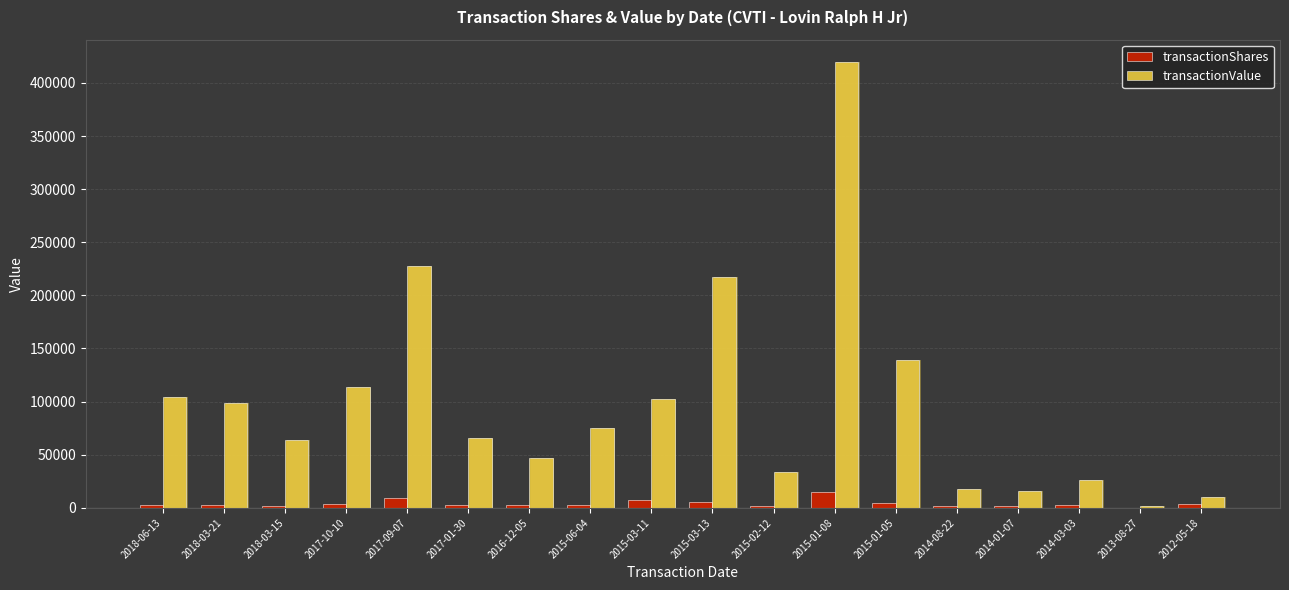

List the series in order of their peak value, highest first.

transactionValue, transactionShares